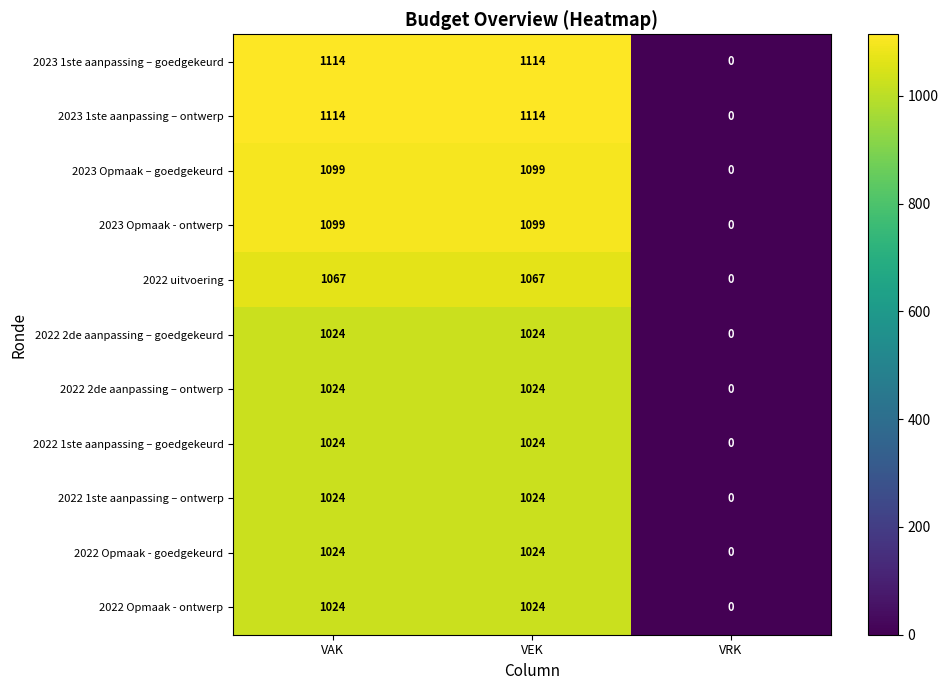

What is the difference between the highest and lowest values at VEK?

90